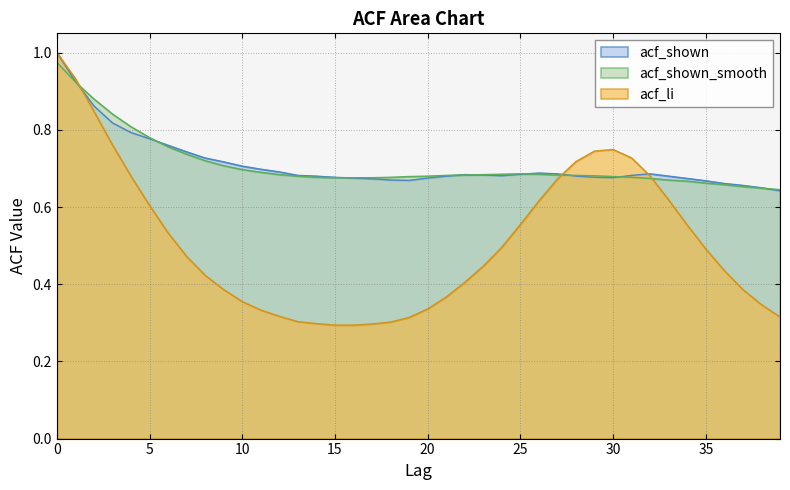

How many intersections are there between acf_li and acf_shown_smooth?

3